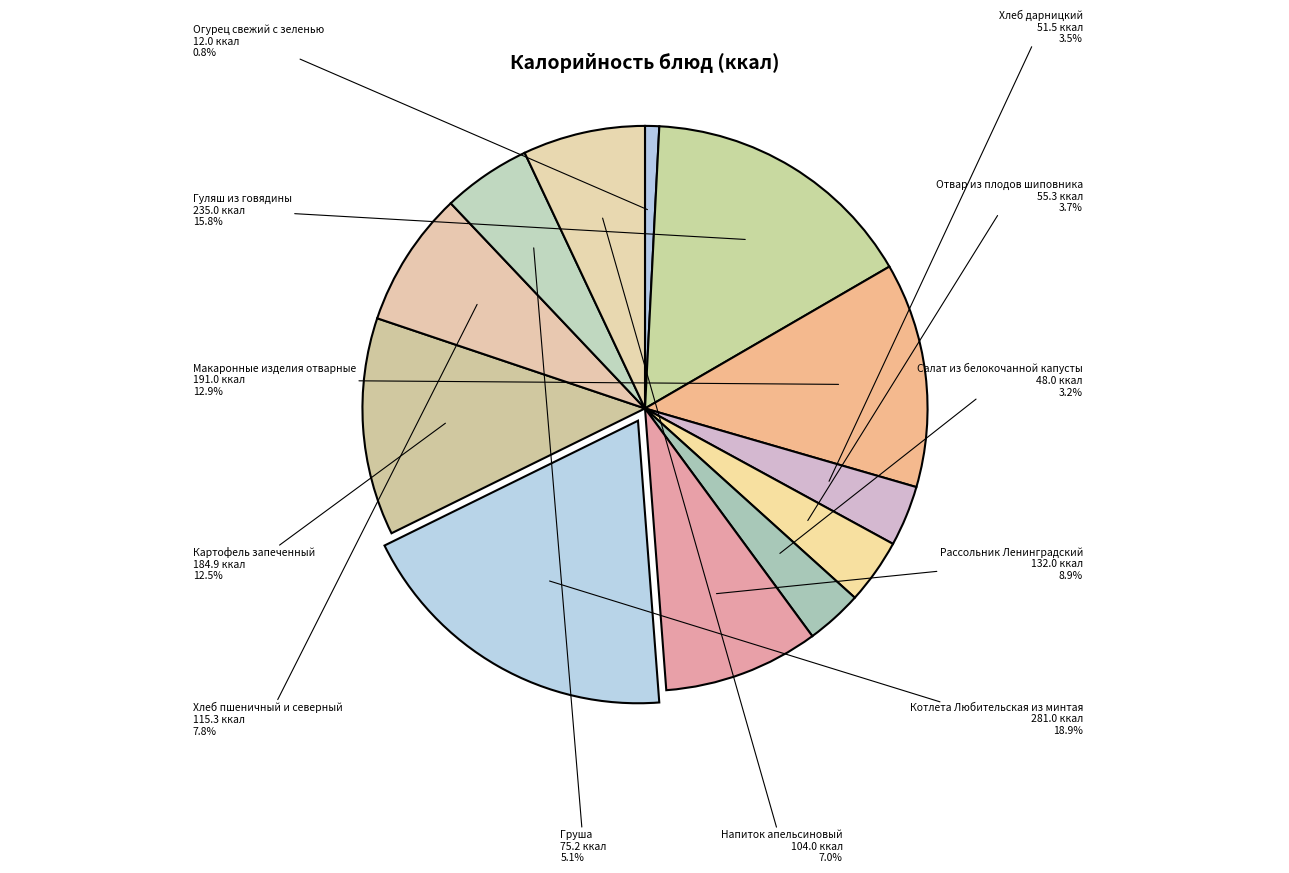

Does Макаронные изделия отварные account for over 50% of the chart?

No